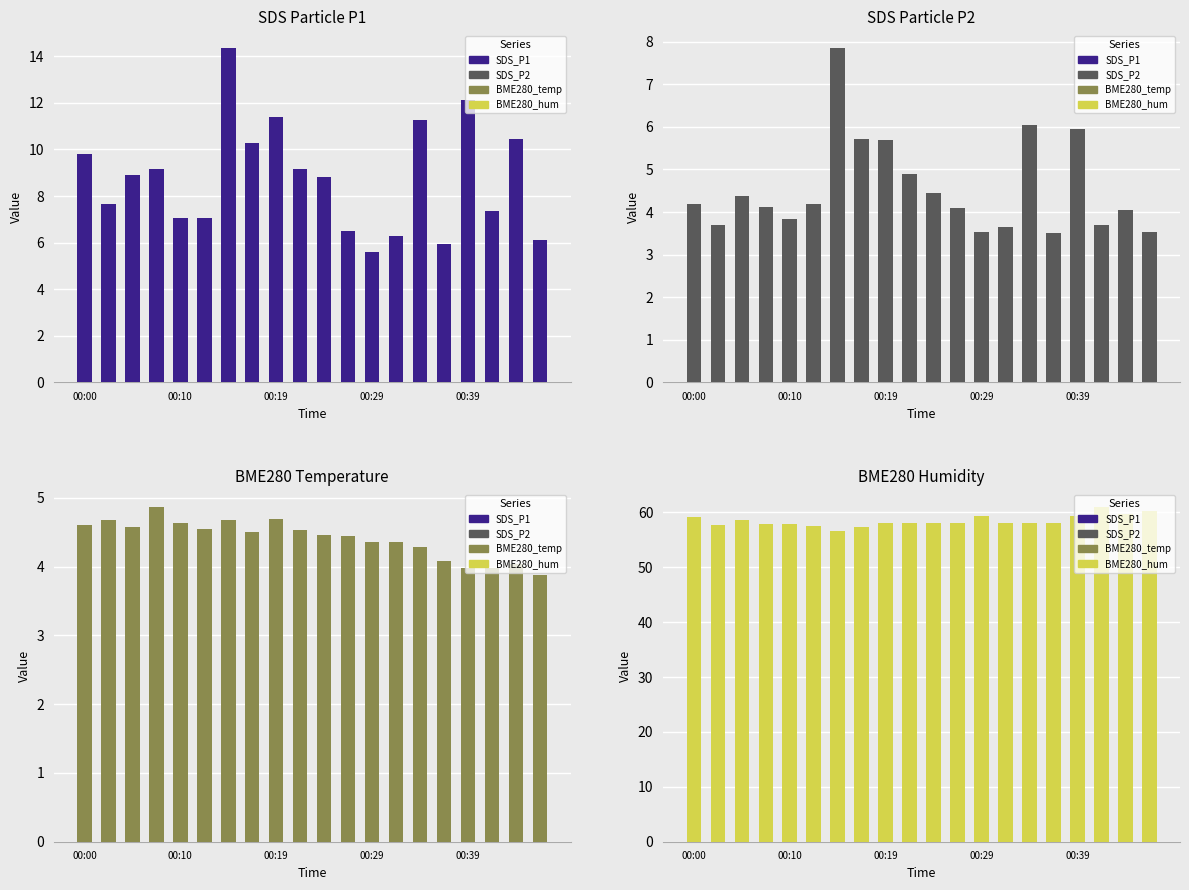

What is the sum of all BME280_hum values?

1169.2